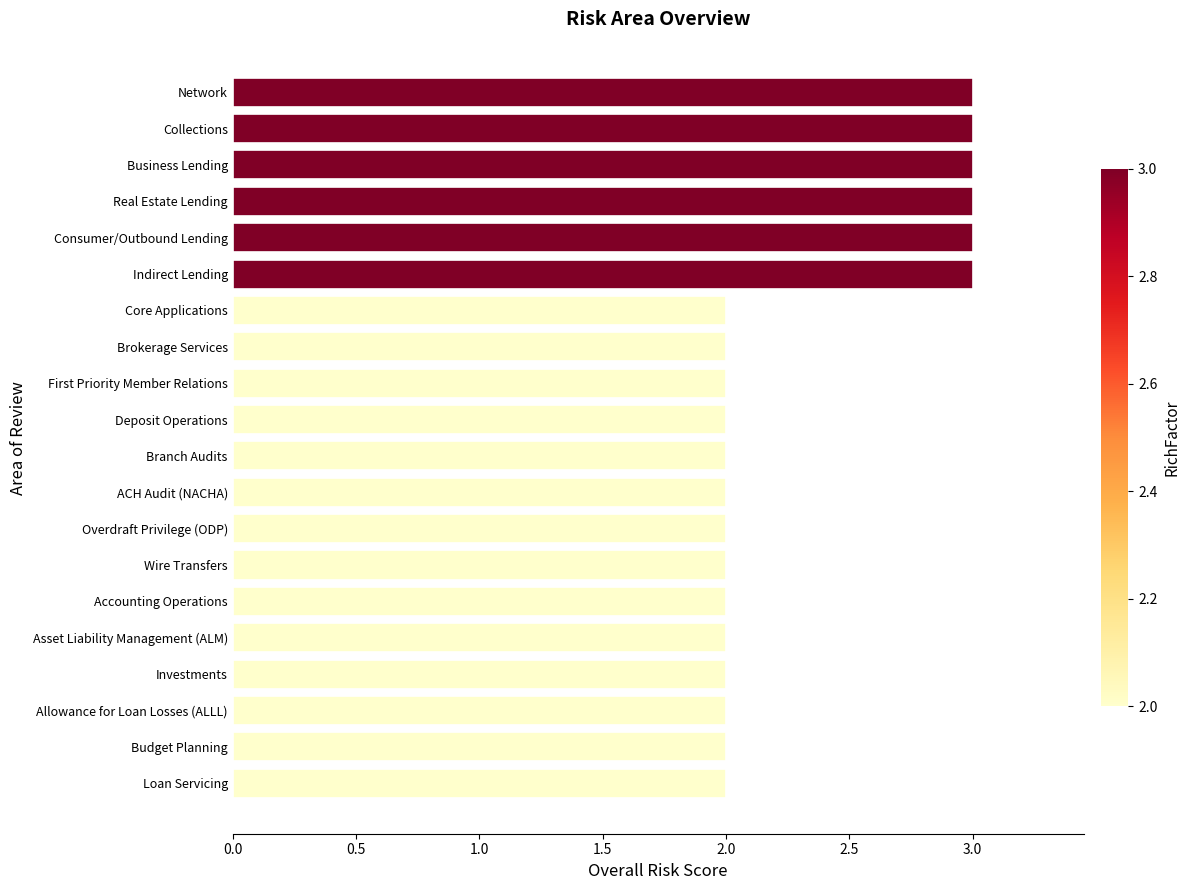

What is the minimum value shown in the chart?

2